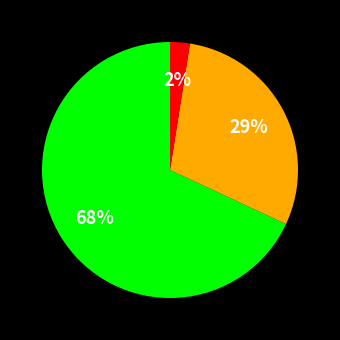

Is there any slice that represents more than half of the pie?

Yes